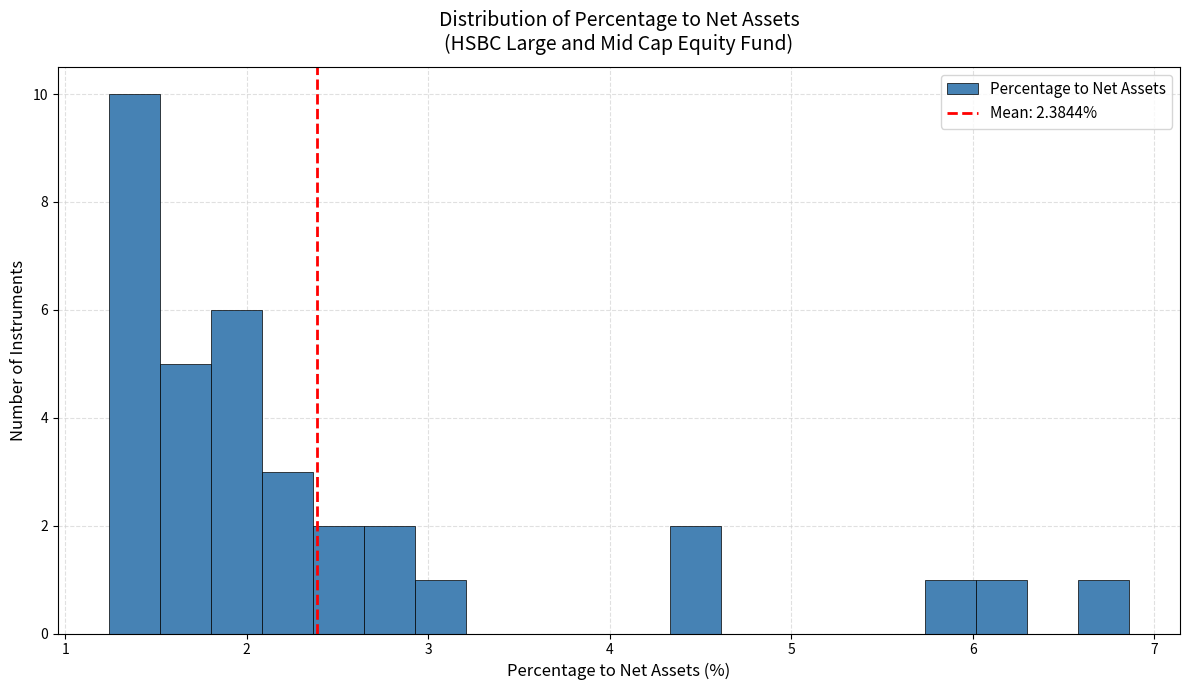

Read against the x-axis, roughly where is the centre of the tallest bar?

1.4